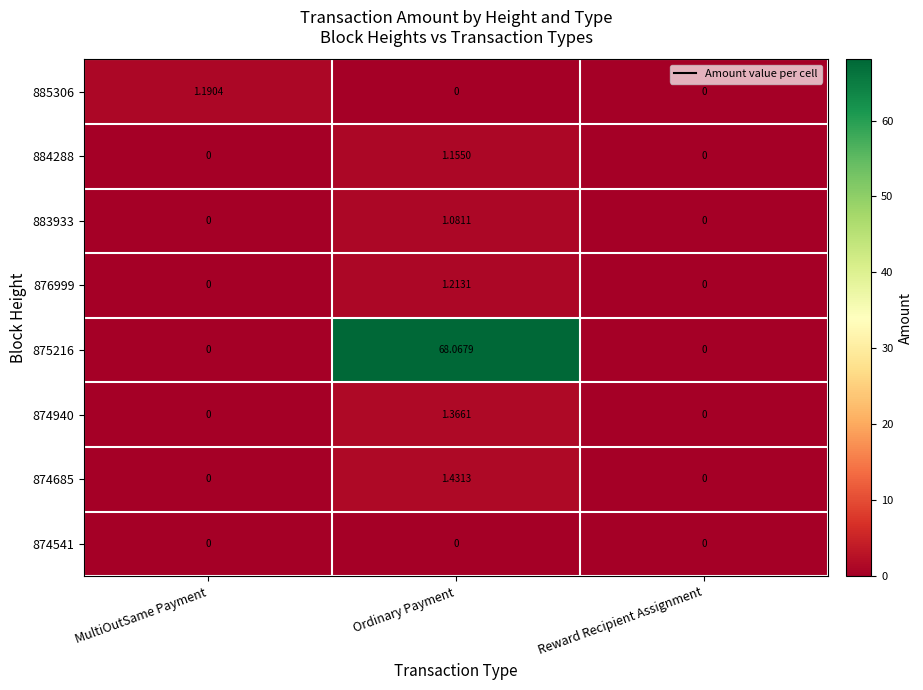

At which category does the chart reach its peak across all series?

Ordinary Payment